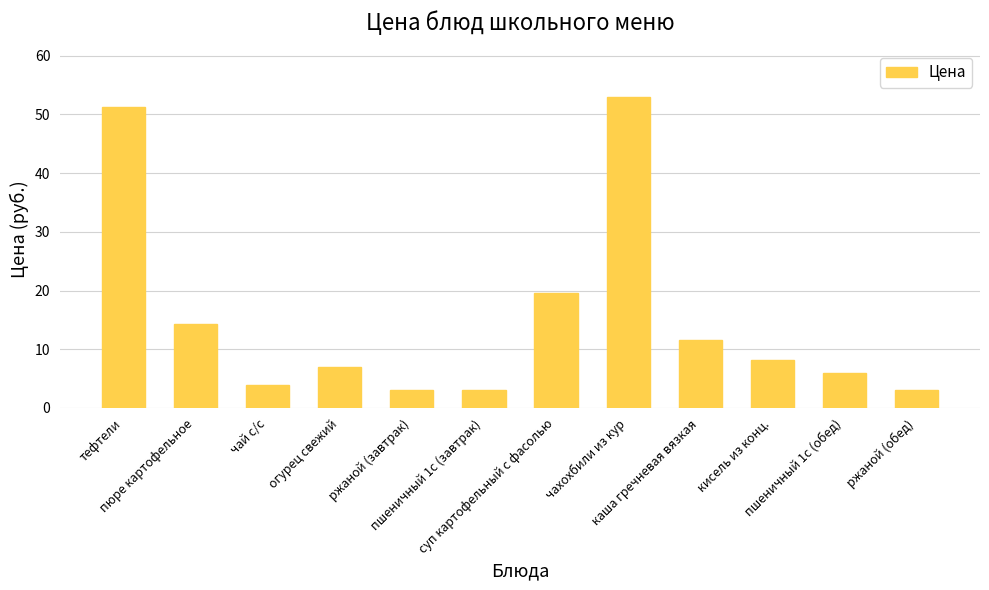

Is it true that the value at ржаной (обед) is 3.0?

True